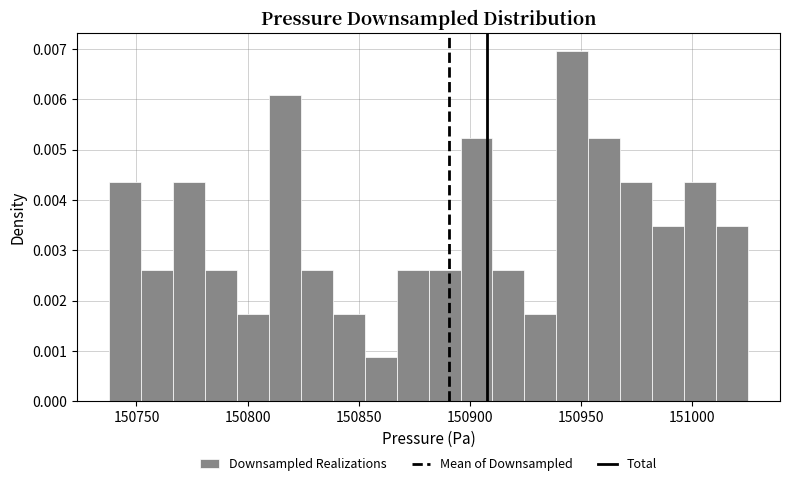

Read against the x-axis, roughly where is the centre of the tallest bar?

150945